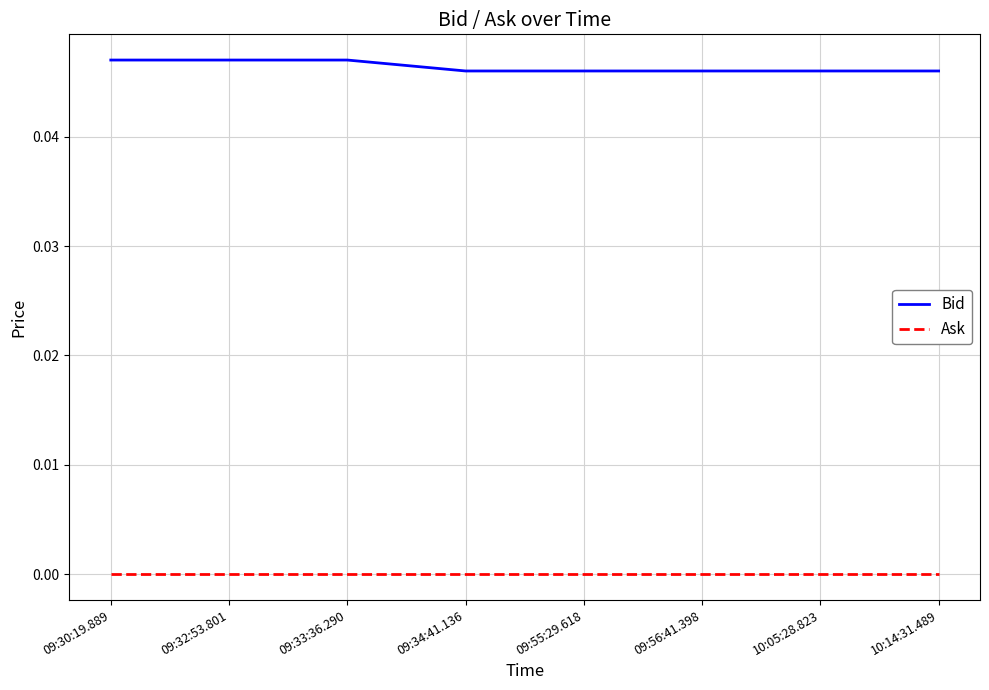

The value of Bid at 09:32:53.801 is 0.1. True or false?

False